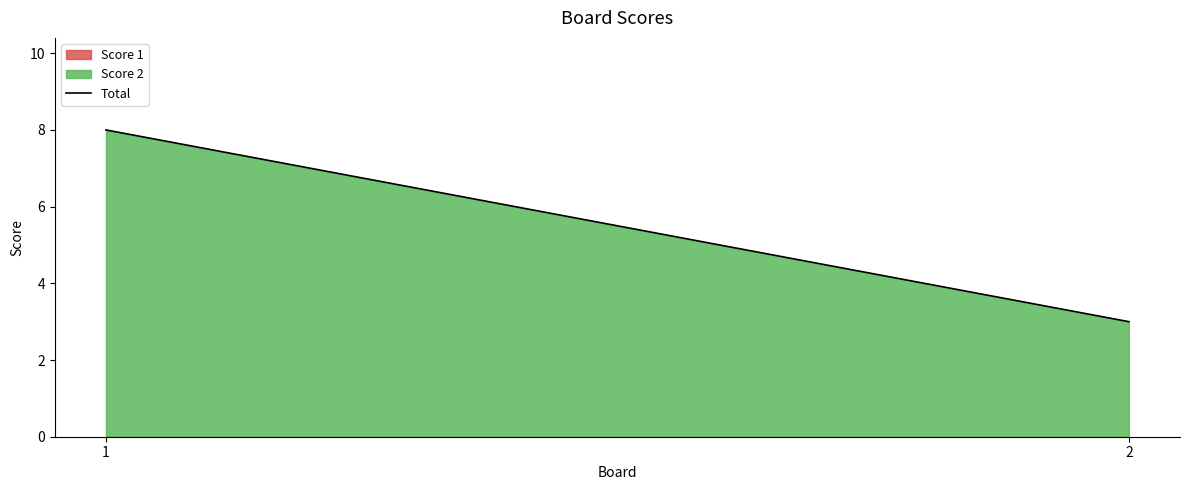

Which has a higher value, 2 or 1?

1